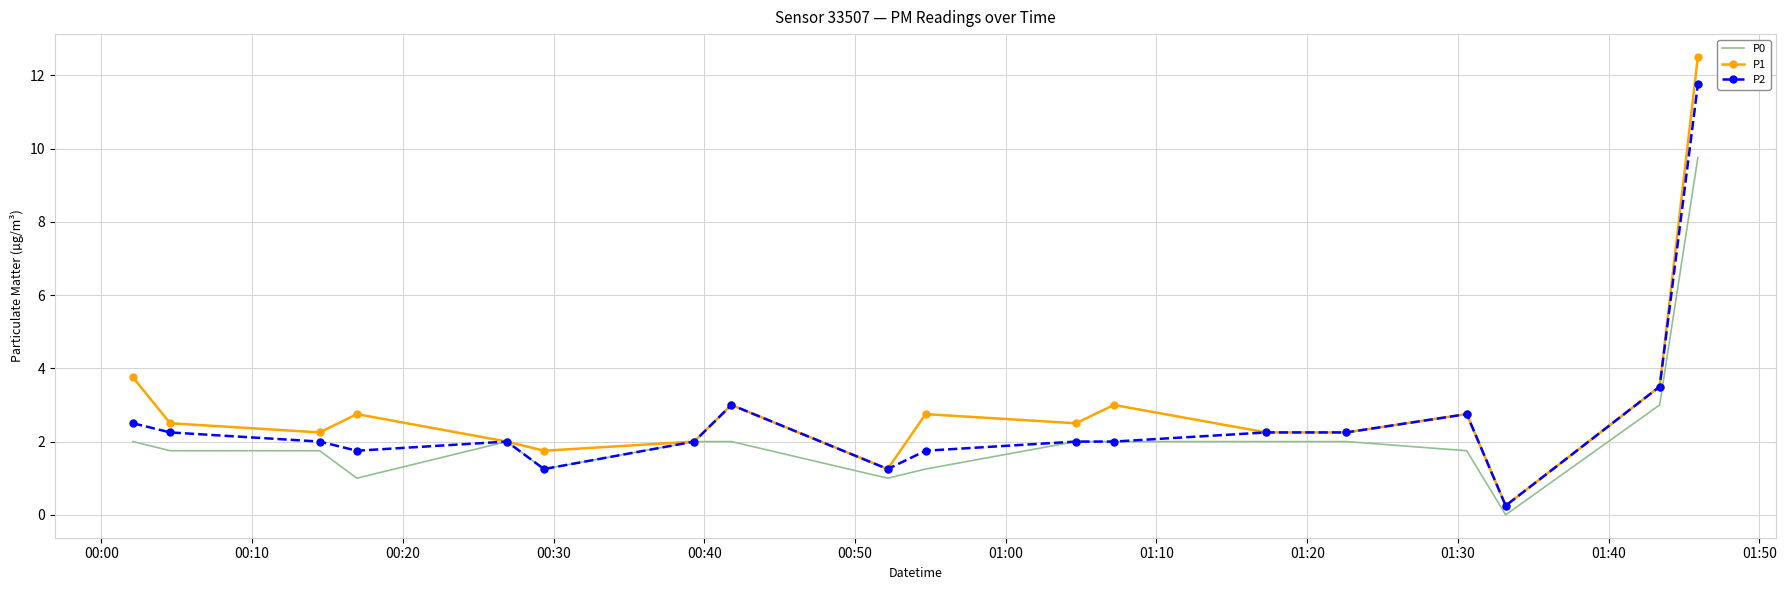

Rank the series by their maximum value, from highest to lowest.

P1, P2, P0